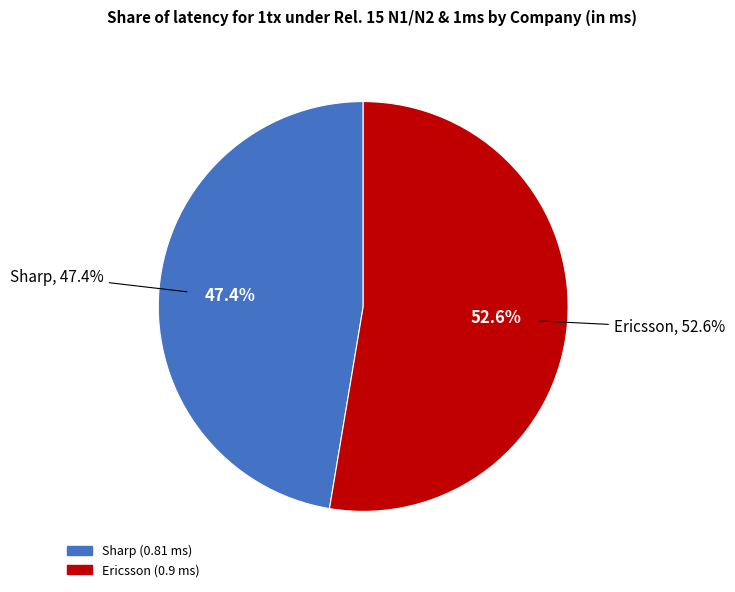

To the nearest percent, what is the difference between the largest and smallest slice percentages?

5%